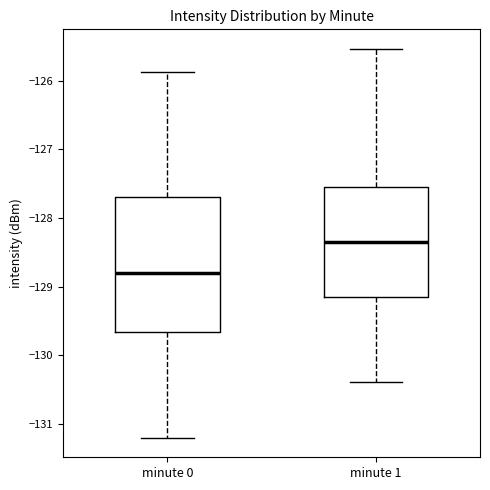

Which box is the tallest, from its lower edge to its upper edge?

minute 0